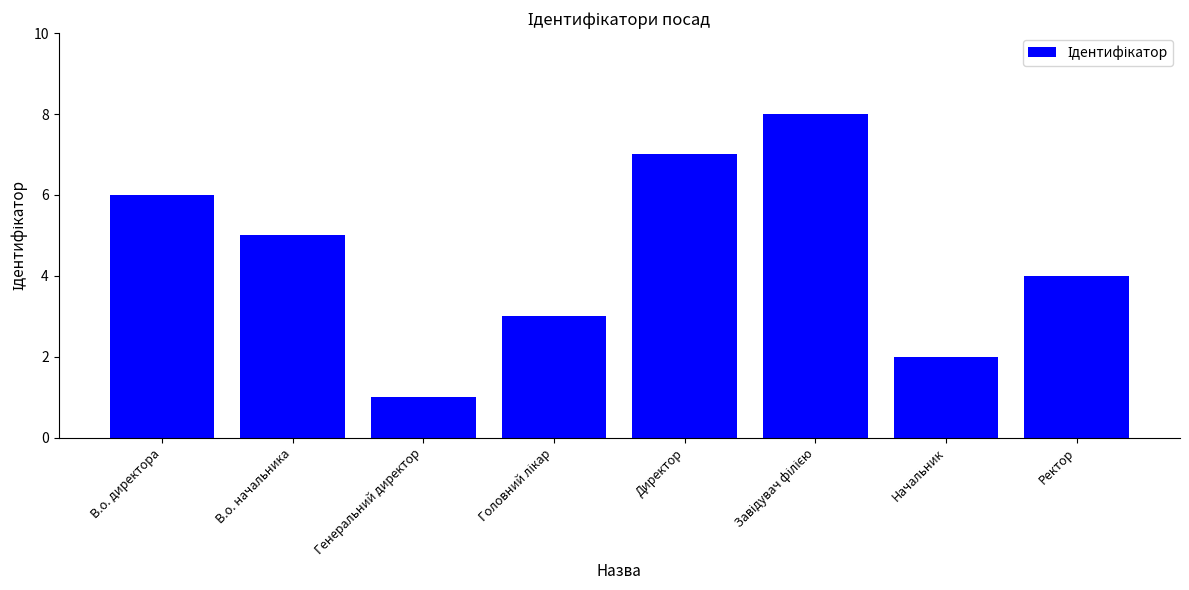

What is the difference between the maximum and minimum values?

7